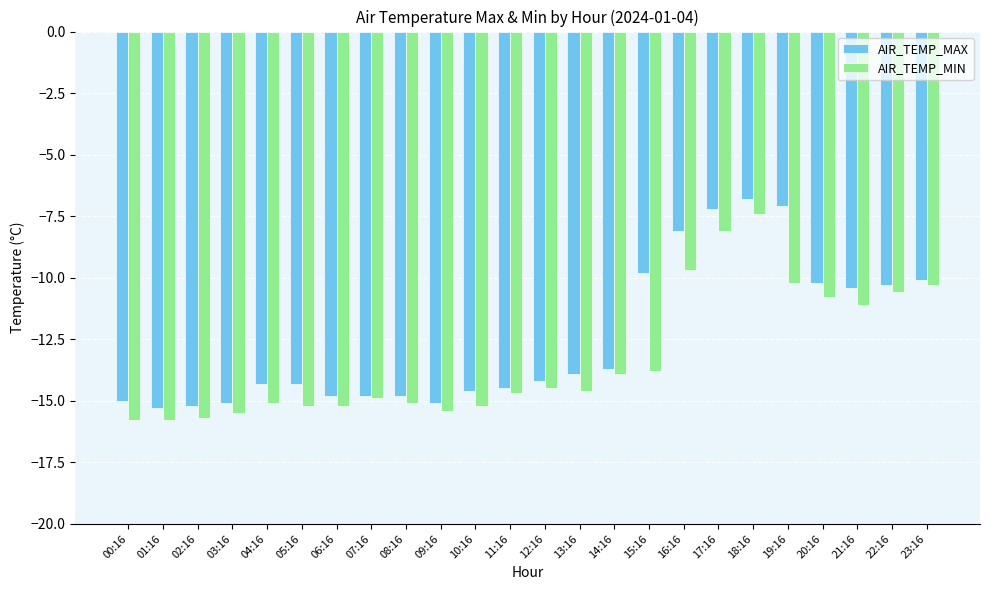

What is the total value across all series at 11:16?

-29.2